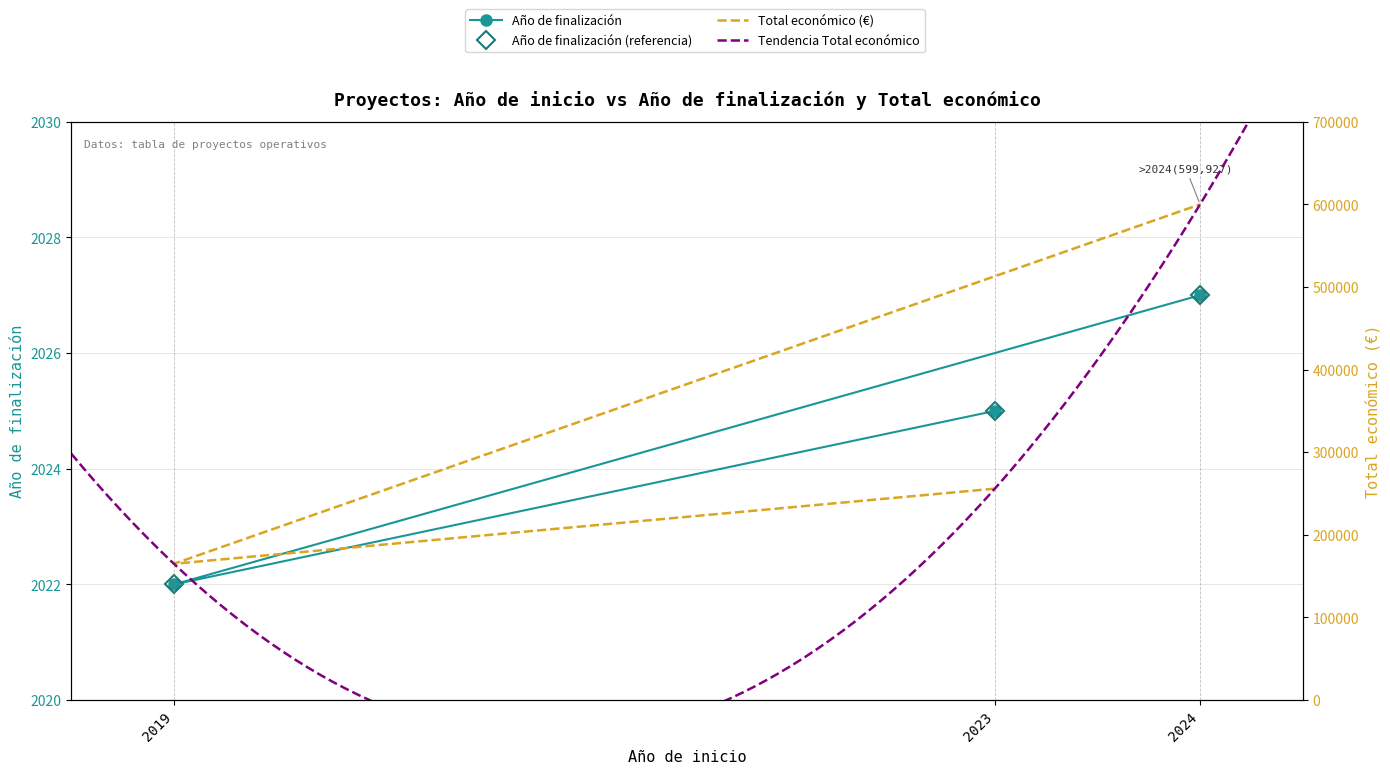

Between 2019 and 2024, which series saw the biggest shift?

Total económico